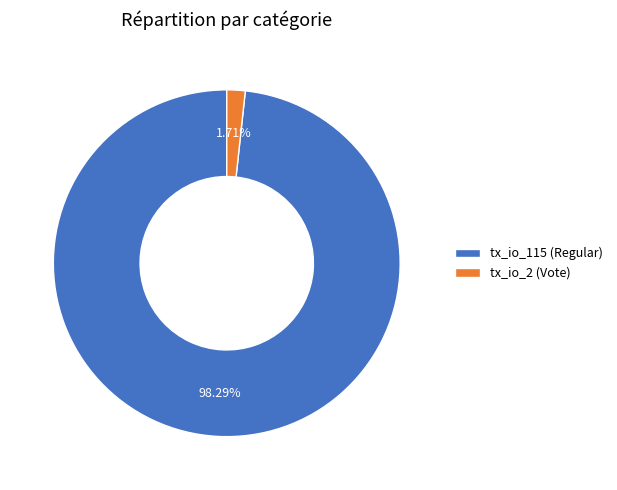

What percentage do tx_io_2 (Vote) and tx_io_115 (Regular) together represent?

100.0%